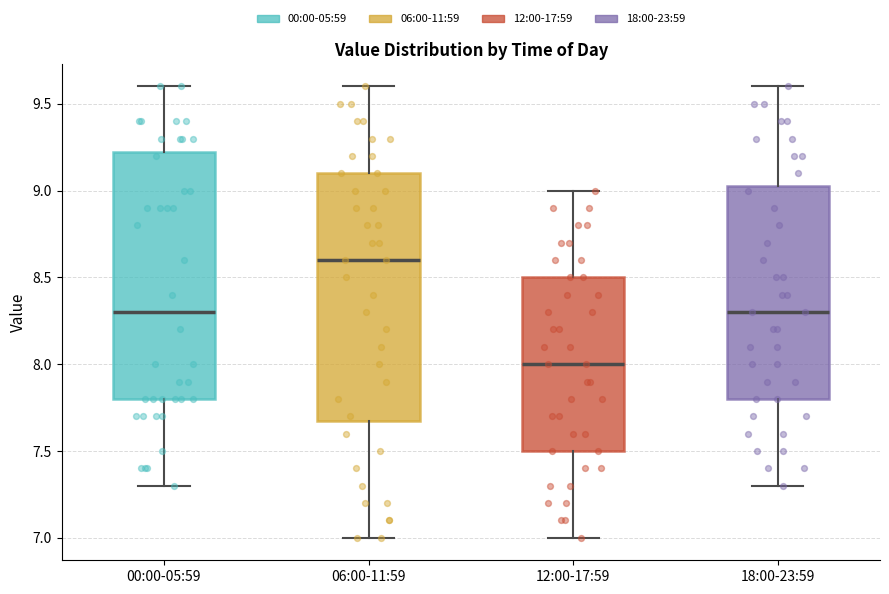

Where does the median line of the box for 18:00-23:59 sit on the y-axis? The values are not printed on the chart, so give them approximately, as read against the axis.

8.30